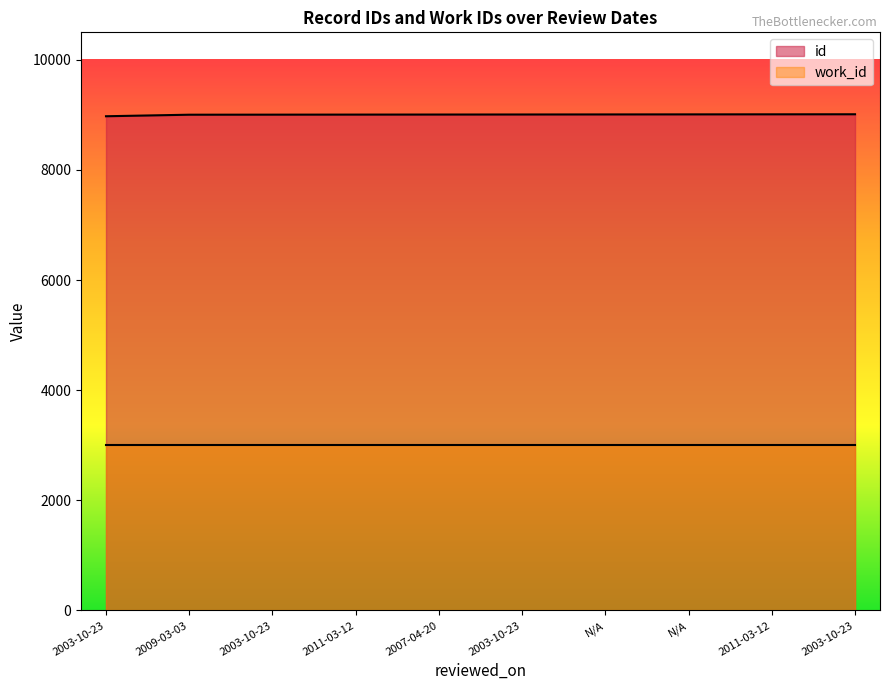

How many values are below 9008?

5